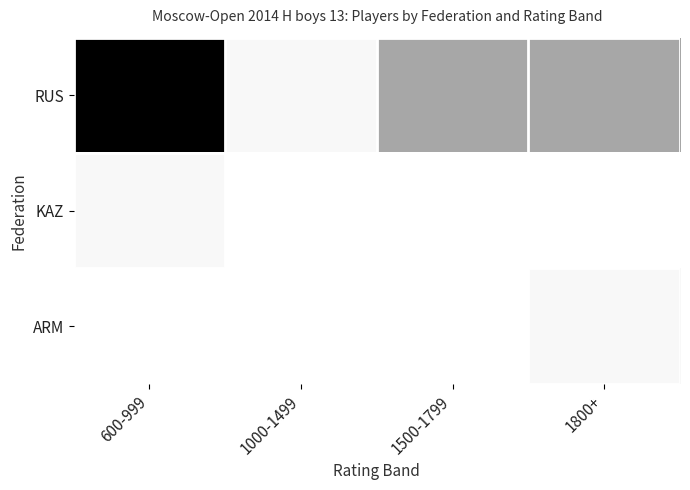

What is the greatest value displayed?

18